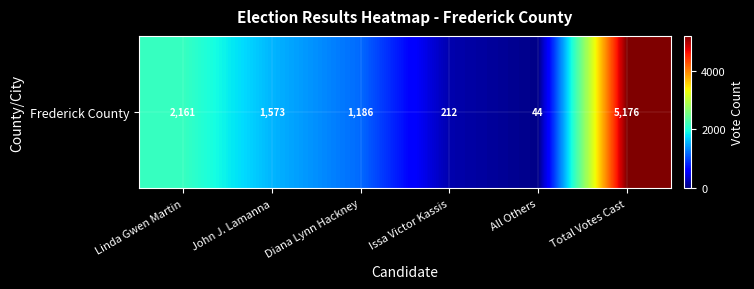

At which category does the chart reach its peak across all series?

Total Votes Cast